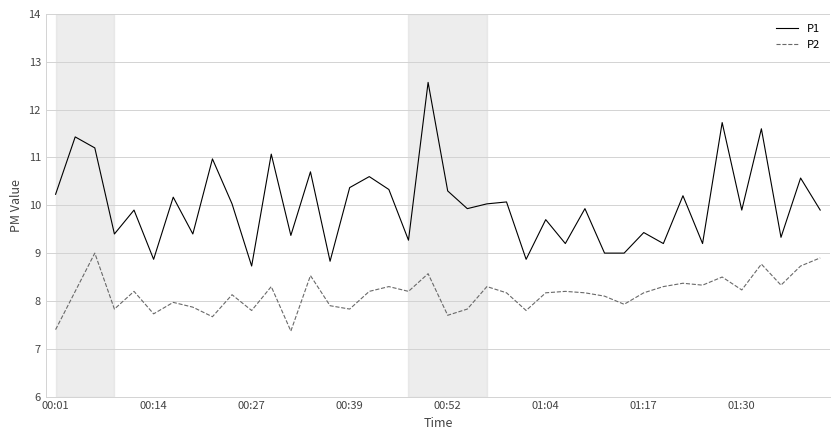

Which series has the largest range (max minus min)?

P1